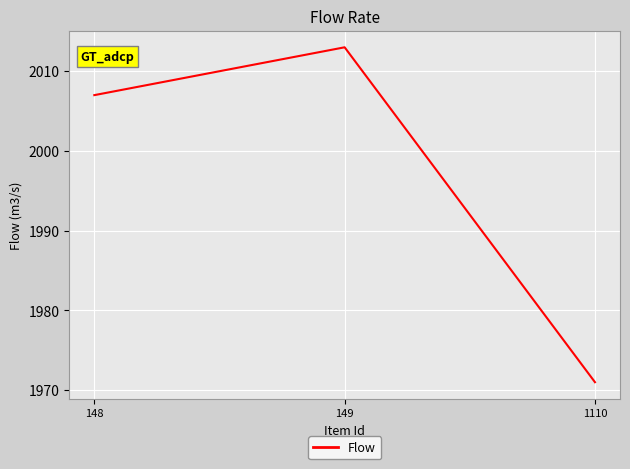

At which label is the value closest to 1992?

148